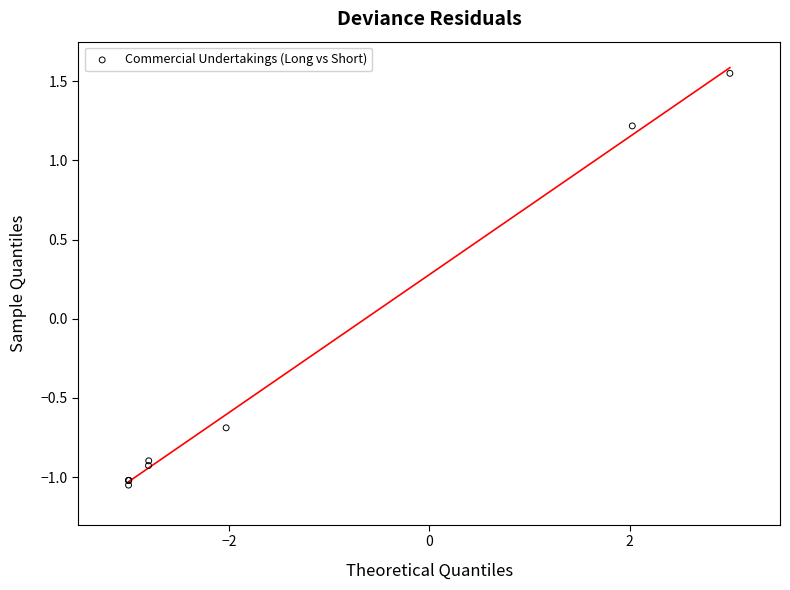

What Y value in the scatter plot is closest to 0?

-0.7